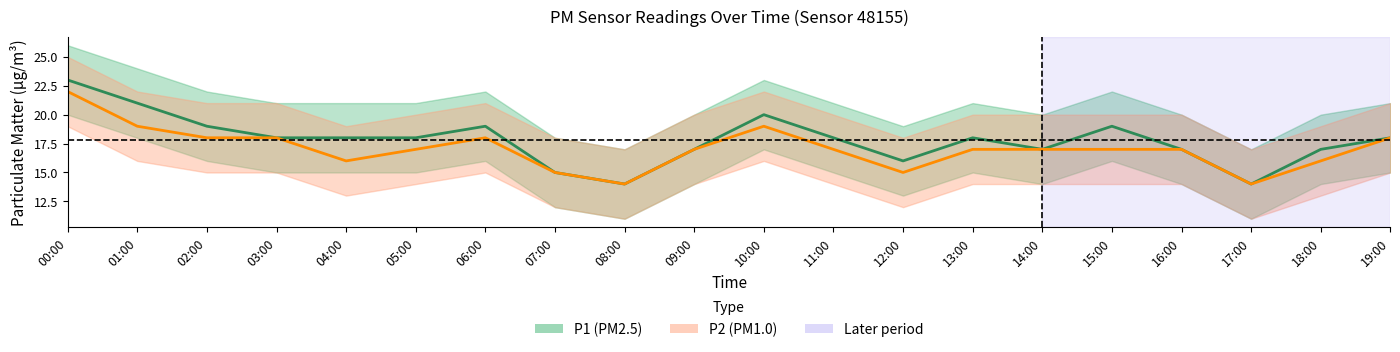

Reading left to right, list all the values displayed in this chart.

P1: 23	21	19	18	18	18	19	15	14	17	20	18	16	18	17	19	17	14	17	18
P1_upper: 26	24	22	21	21	21	22	18	17	20	23	21	19	21	20	22	20	17	20	21
P1_lower: 20	18	16	15	15	15	16	12	11	14	17	15	13	15	14	16	14	11	14	15
P2: 22	19	18	18	16	17	18	15	14	17	19	17	15	17	17	17	17	14	16	18
P2_upper: 25	22	21	21	19	20	21	18	17	20	22	20	18	20	20	20	20	17	19	21
P2_lower: 19	16	15	15	13	14	15	12	11	14	16	14	12	14	14	14	14	11	13	15